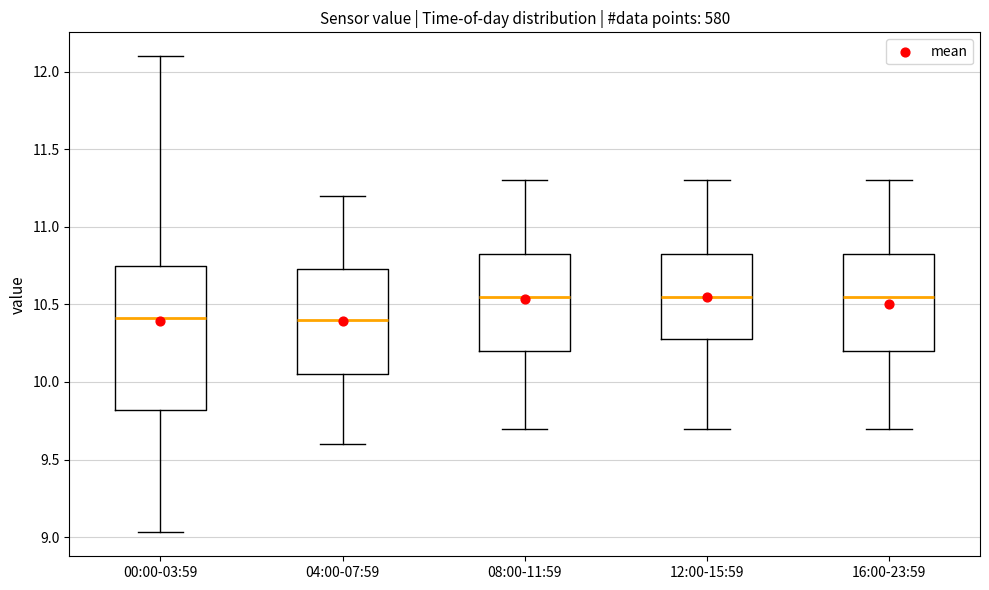

Comparing the boxes themselves (not the whiskers), which one is the tallest?

00:00-03:59